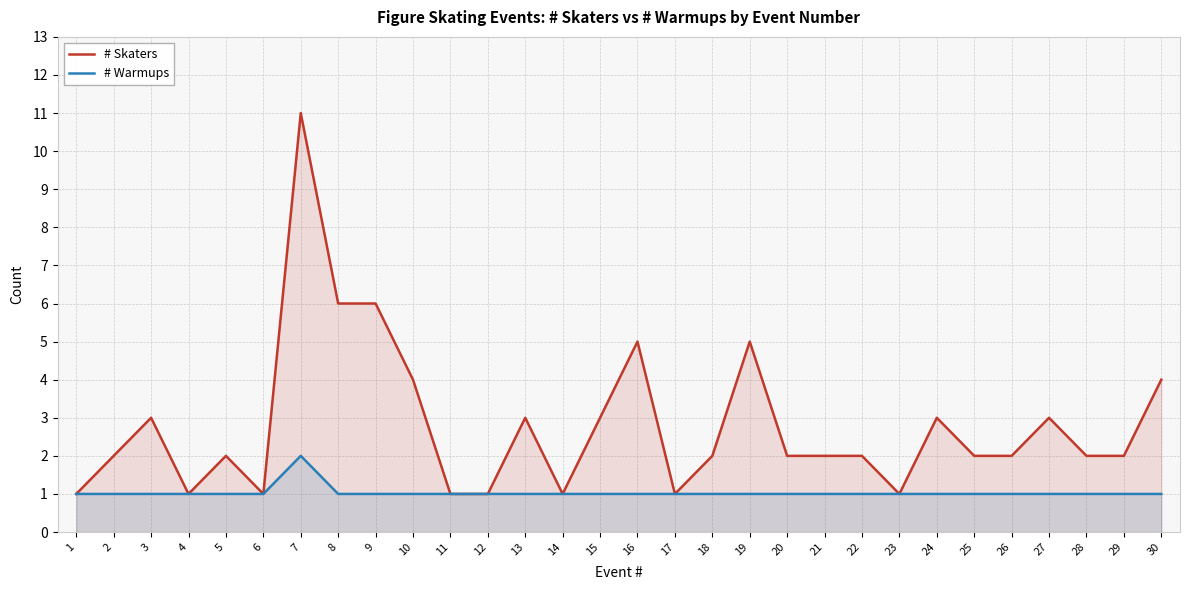

What is the value of the # Warmups point at the 14th from the left?

1